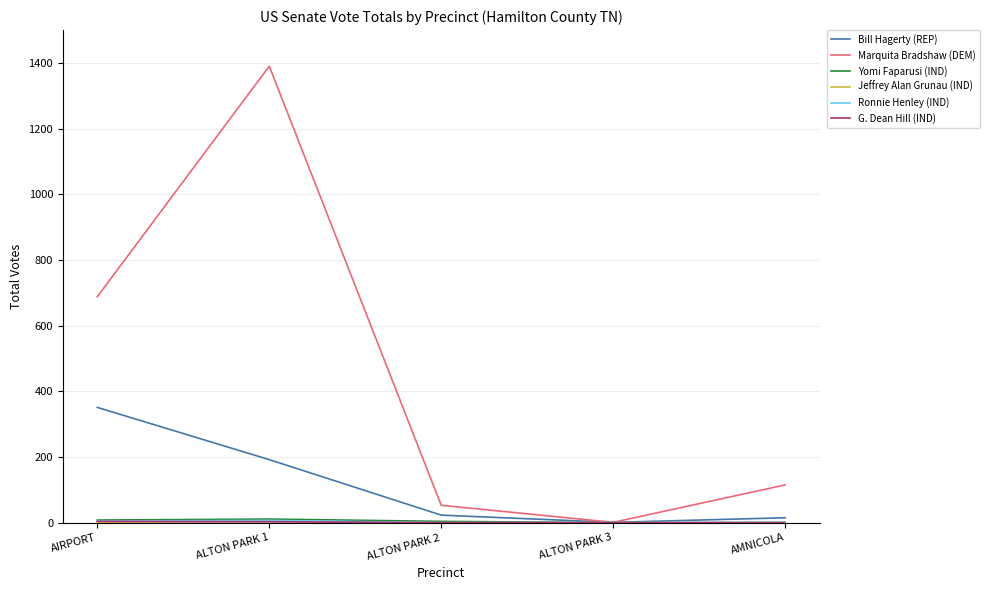

True or false: Marquita Bradshaw (DEM) has a value of 115 at AMNICOLA.

True